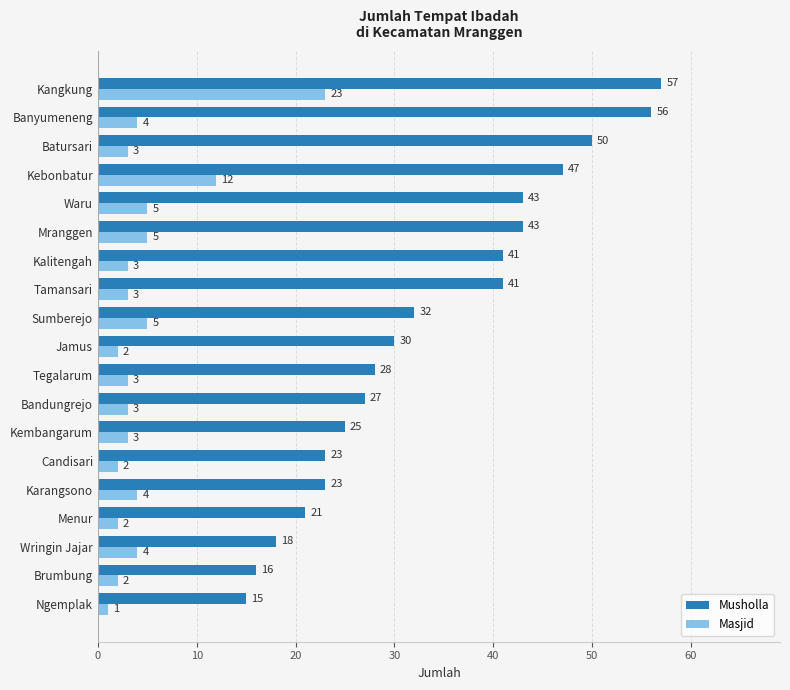

List the series in order of their peak value, lowest first.

Masjid, Musholla